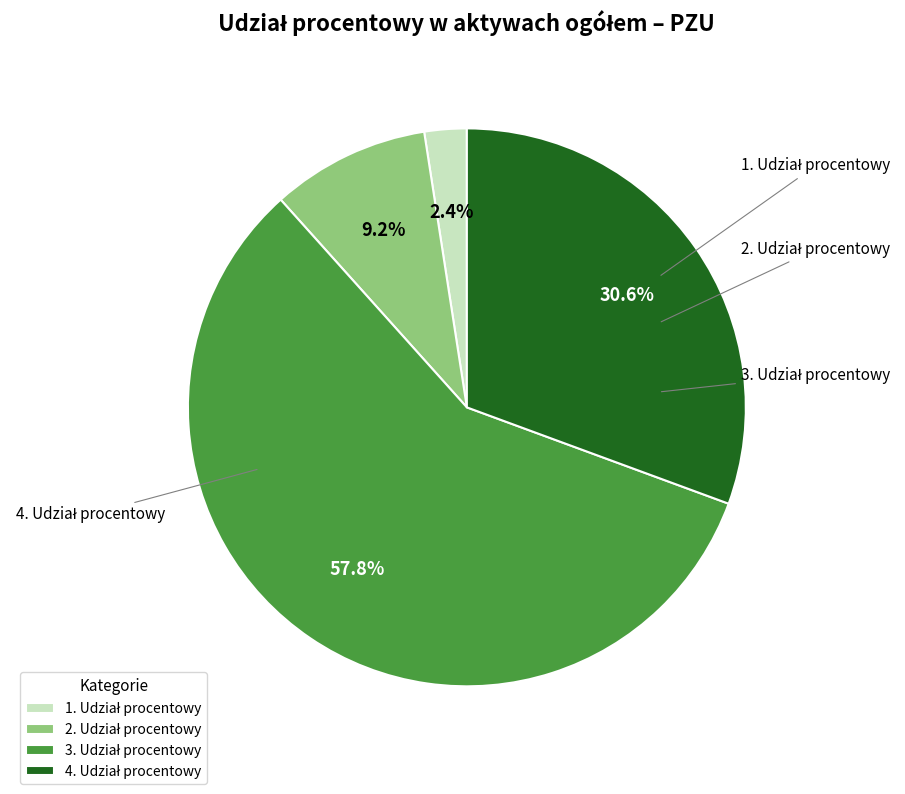

Is there any slice that represents more than half of the pie?

Yes